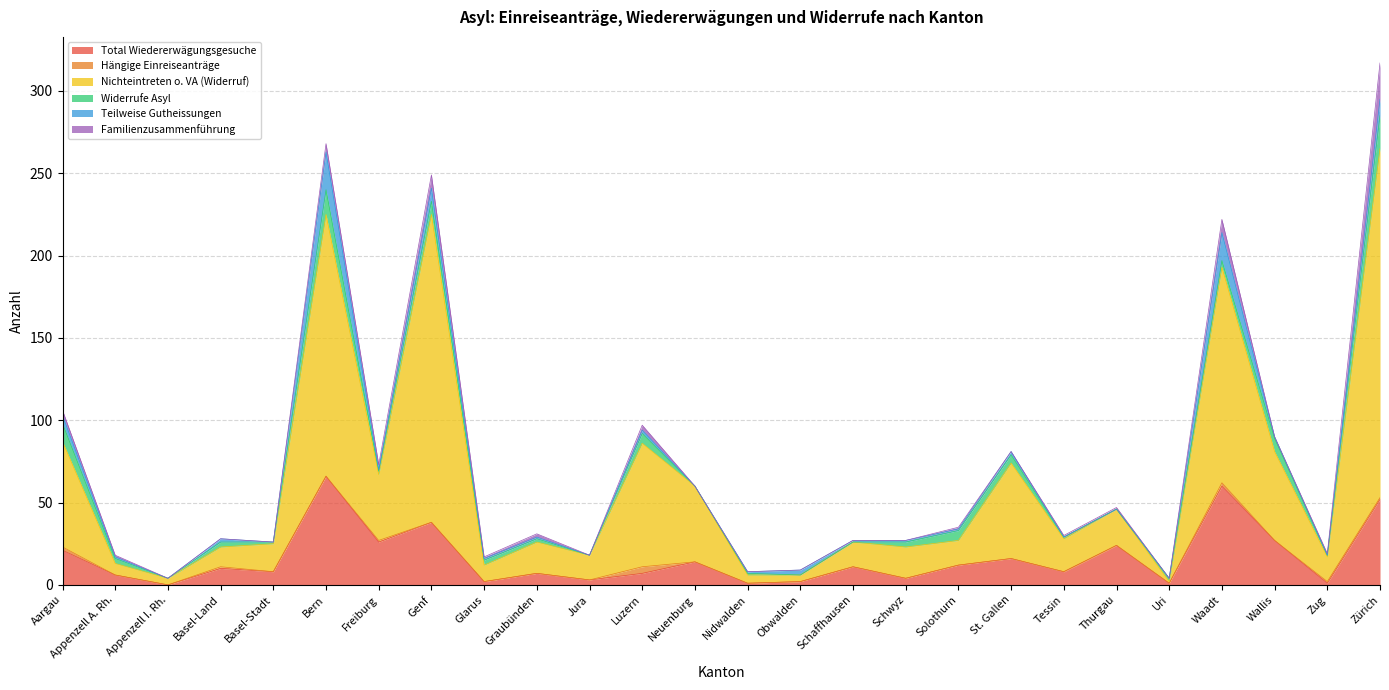

Reading left to right, list all the values displayed in this chart.

Total Wiedererwägungsgesuche: Aargau=21	Appenzell A. Rh.=6	Appenzell I. Rh.=0	Basel-Land=10	Basel-Stadt=8	Bern=66	Freiburg=26	Genf=38	Glarus=2	Graubünden=7	Jura=3	Luzern=7	Neuenburg=14	Nidwalden=1	Obwalden=2	Schaffhausen=11	Schwyz=4	Solothurn=12	St. Gallen=16	Tessin=8	Thurgau=24	Uri=1	Waadt=60	Wallis=27	Zug=1	Zürich=52
Hängige Einreiseanträge: Aargau=2	Appenzell A. Rh.=0	Appenzell I. Rh.=0	Basel-Land=1	Basel-Stadt=0	Bern=0	Freiburg=1	Genf=0	Glarus=0	Graubünden=0	Jura=0	Luzern=4	Neuenburg=0	Nidwalden=0	Obwalden=0	Schaffhausen=0	Schwyz=0	Solothurn=0	St. Gallen=0	Tessin=0	Thurgau=0	Uri=0	Waadt=2	Wallis=0	Zug=1	Zürich=1
Nichteintreten o. VA (Widerruf): Aargau=64	Appenzell A. Rh.=7	Appenzell I. Rh.=4	Basel-Land=12	Basel-Stadt=17	Bern=159	Freiburg=40	Genf=187	Glarus=10	Graubünden=19	Jura=15	Luzern=75	Neuenburg=46	Nidwalden=5	Obwalden=4	Schaffhausen=15	Schwyz=19	Solothurn=15	St. Gallen=58	Tessin=20	Thurgau=22	Uri=1	Waadt=131	Wallis=54	Zug=15	Zürich=212
Widerrufe Asyl: Aargau=11	Appenzell A. Rh.=3	Appenzell I. Rh.=0	Basel-Land=3	Basel-Stadt=1	Bern=15	Freiburg=2	Genf=8	Glarus=3	Graubünden=2	Jura=0	Luzern=6	Neuenburg=0	Nidwalden=1	Obwalden=0	Schaffhausen=0	Schwyz=3	Solothurn=6	St. Gallen=5	Tessin=1	Thurgau=0	Uri=2	Waadt=4	Wallis=8	Zug=1	Zürich=20
Teilweise Gutheissungen: Aargau=5	Appenzell A. Rh.=1	Appenzell I. Rh.=0	Basel-Land=2	Basel-Stadt=0	Bern=23	Freiburg=1	Genf=8	Glarus=1	Graubünden=1	Jura=0	Luzern=2	Neuenburg=0	Nidwalden=1	Obwalden=3	Schaffhausen=1	Schwyz=1	Solothurn=1	St. Gallen=2	Tessin=0	Thurgau=0	Uri=0	Waadt=17	Wallis=1	Zug=0	Zürich=10
Familienzusammenführung: Aargau=3	Appenzell A. Rh.=1	Appenzell I. Rh.=0	Basel-Land=0	Basel-Stadt=0	Bern=5	Freiburg=3	Genf=8	Glarus=1	Graubünden=2	Jura=0	Luzern=3	Neuenburg=0	Nidwalden=0	Obwalden=0	Schaffhausen=0	Schwyz=0	Solothurn=1	St. Gallen=0	Tessin=1	Thurgau=1	Uri=0	Waadt=8	Wallis=0	Zug=1	Zürich=22